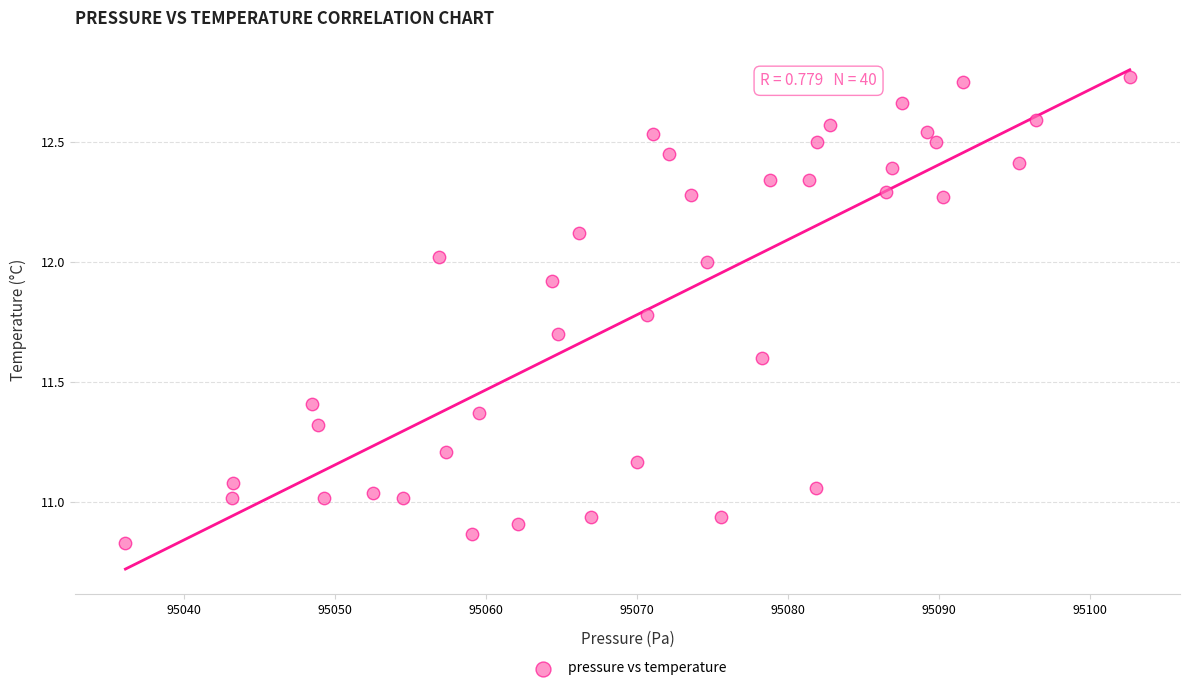

What is the range of Y values (max minus min)?

1.9